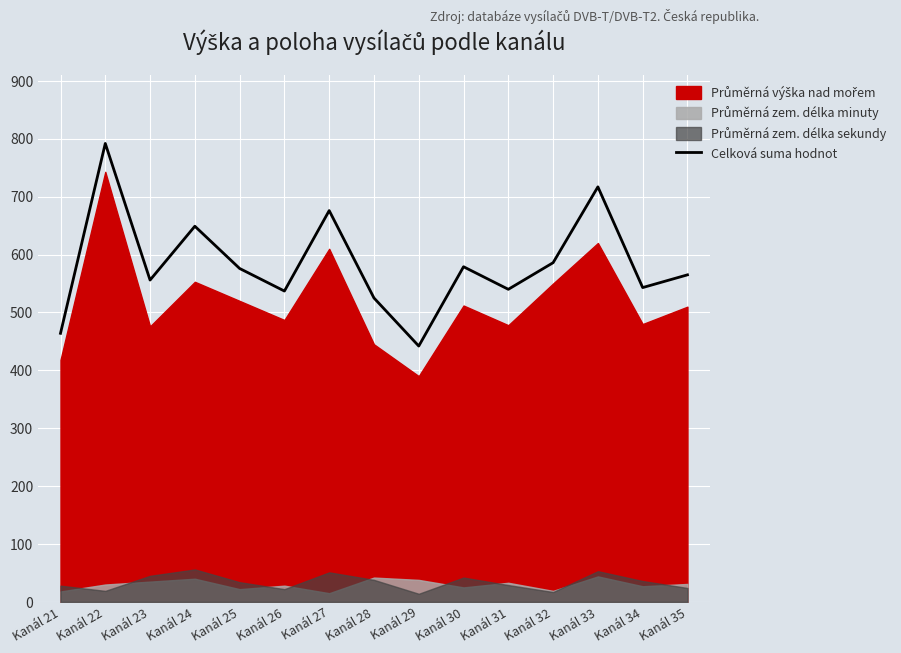

Does the chart display data point markers on the line(s)?

No